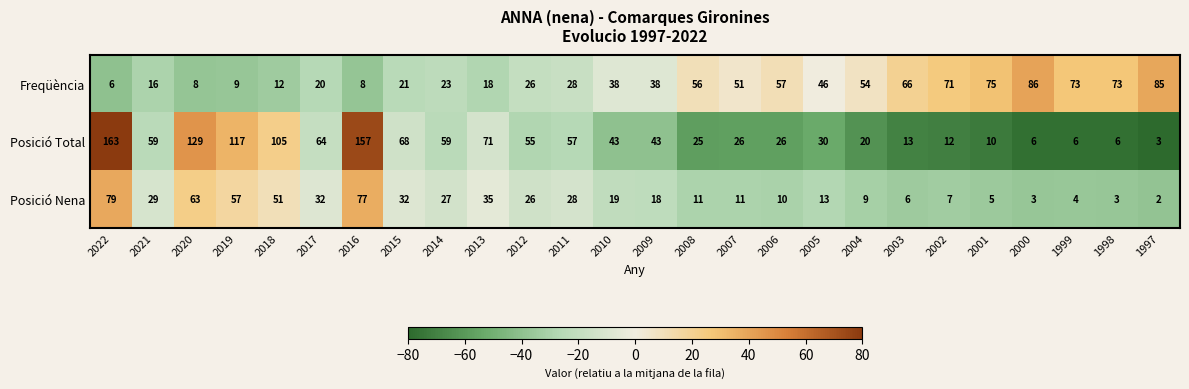

Which series changed the most between 2019 and 2011?

Posició Total